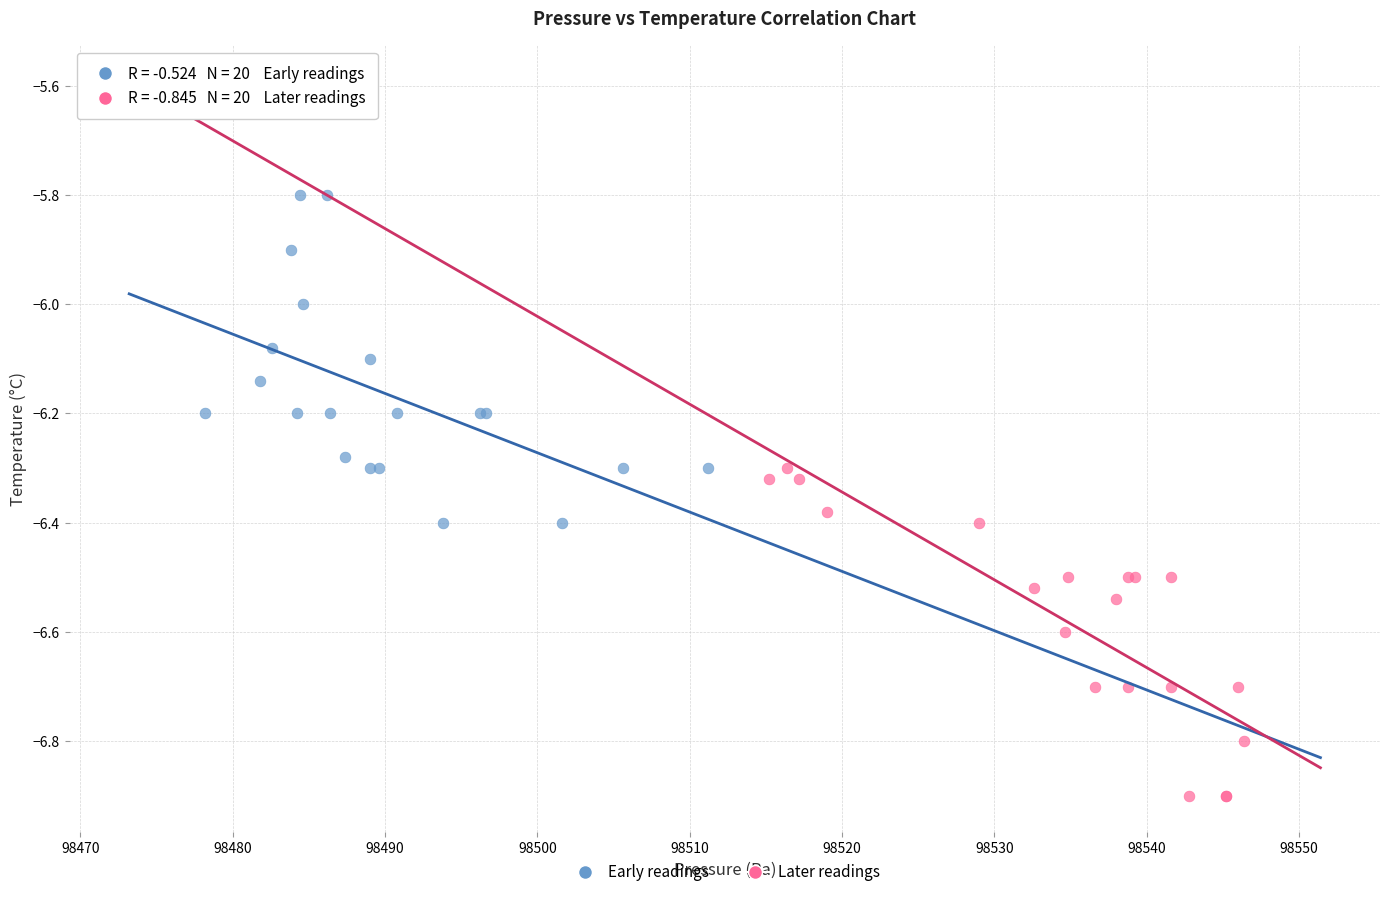

Which series contains the lowest Y value?

Later readings